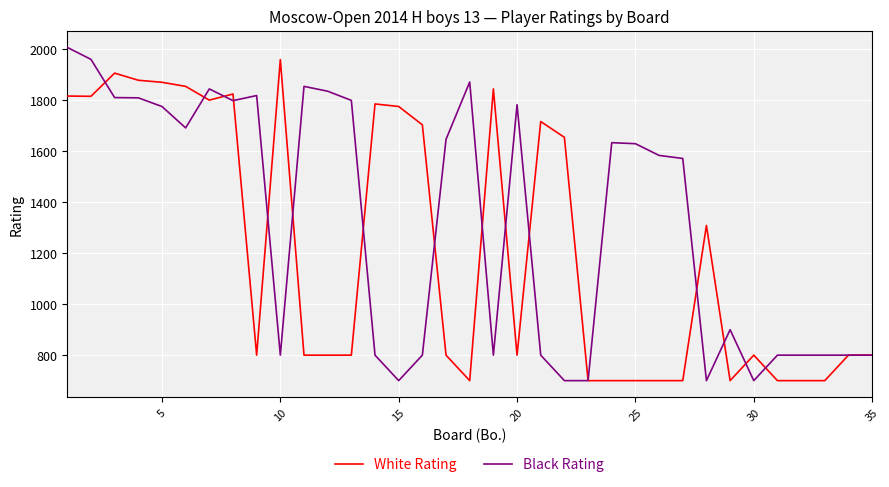

At how many categories does at least one series exceed 1605?

24